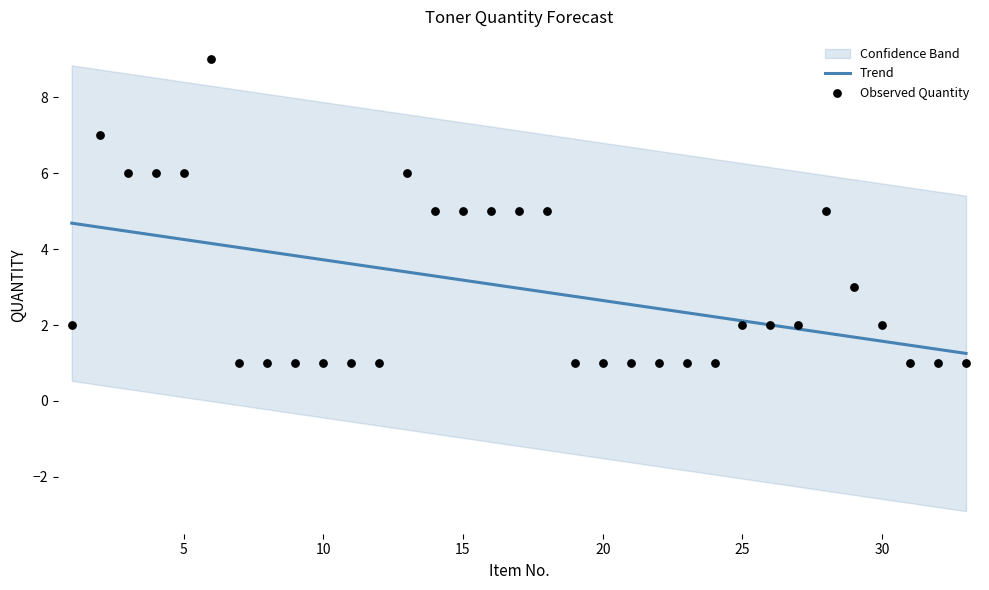

Approximately how many times larger is the value at 6 compared to 31?

9.0